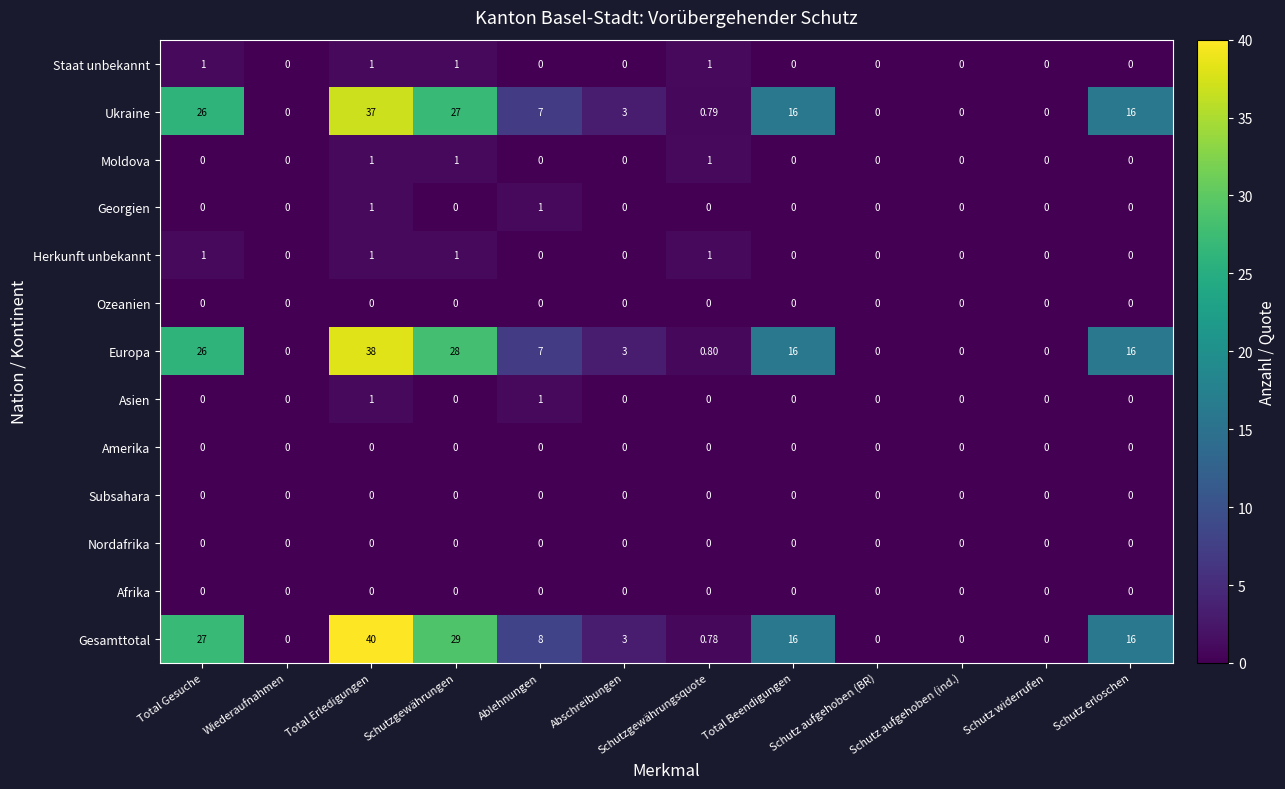

Is the value of Georgien at Abschreibungen greater than the value of Staat unbekannt at Schutzgewährungen?

No